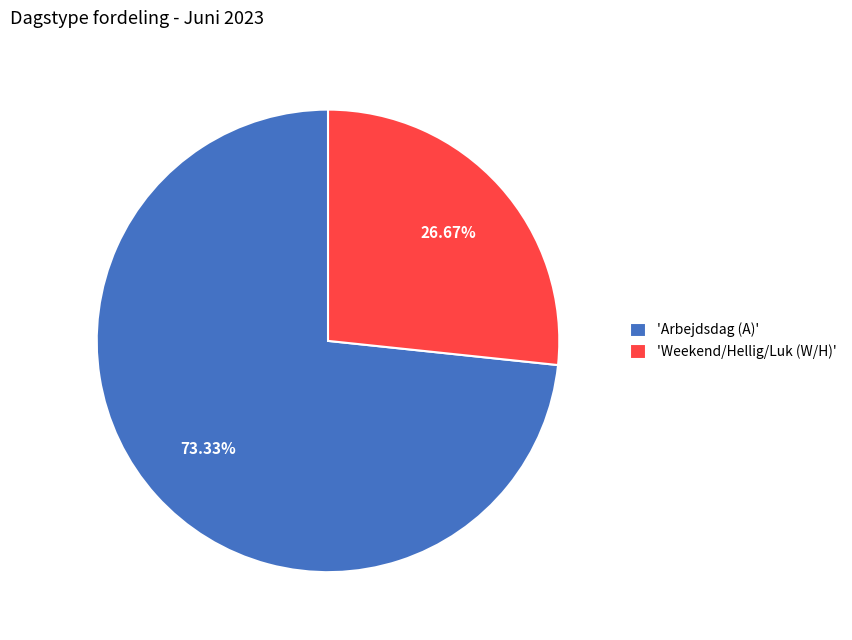

How many slices are in this pie chart?

2